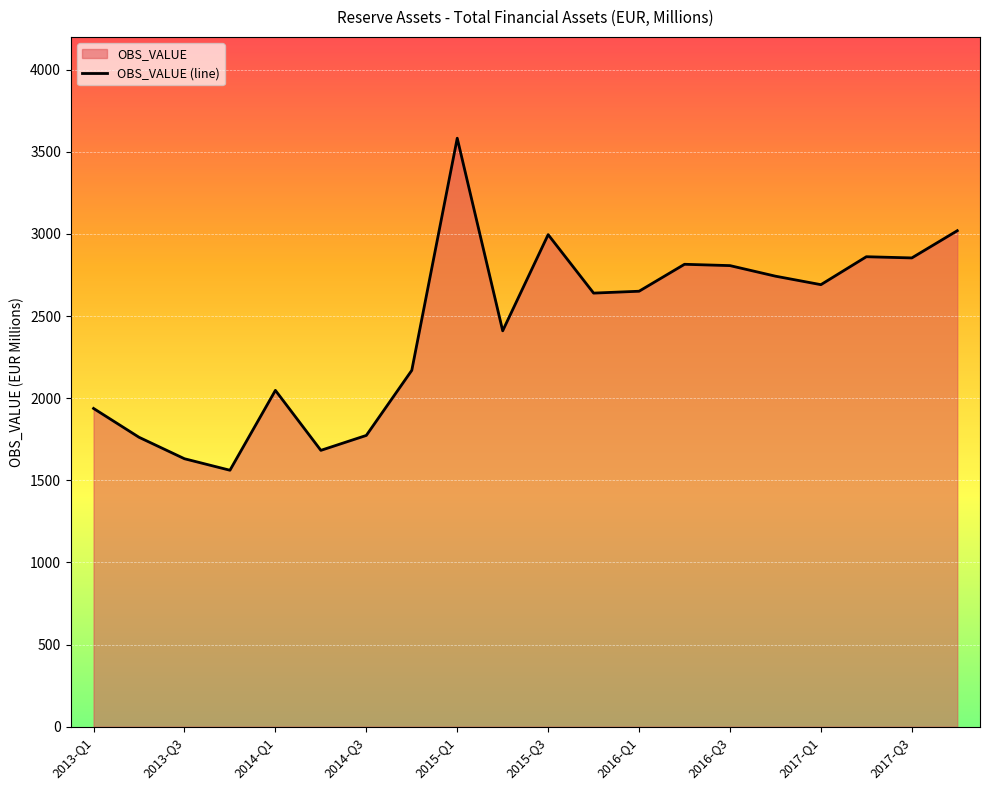

What is the difference between the maximum and minimum values?

2021.6